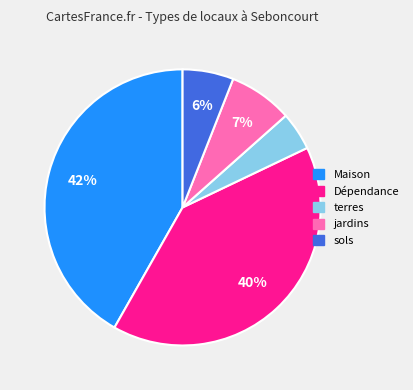

True or false: jardins accounts for 7% of the total.

True